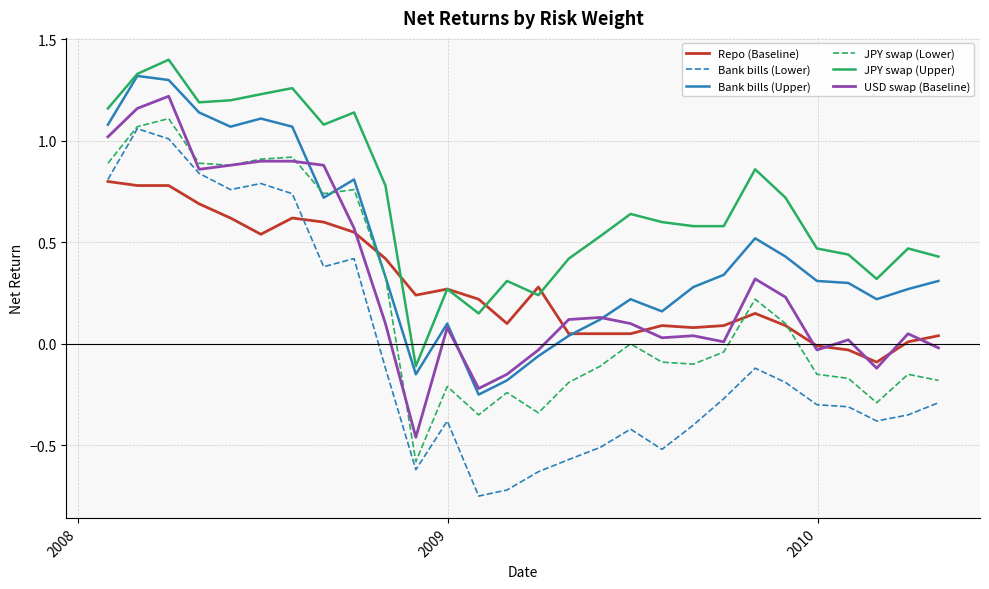

True or false: JPY swap (Lower) and JPY swap (Upper) cross at least once.

False